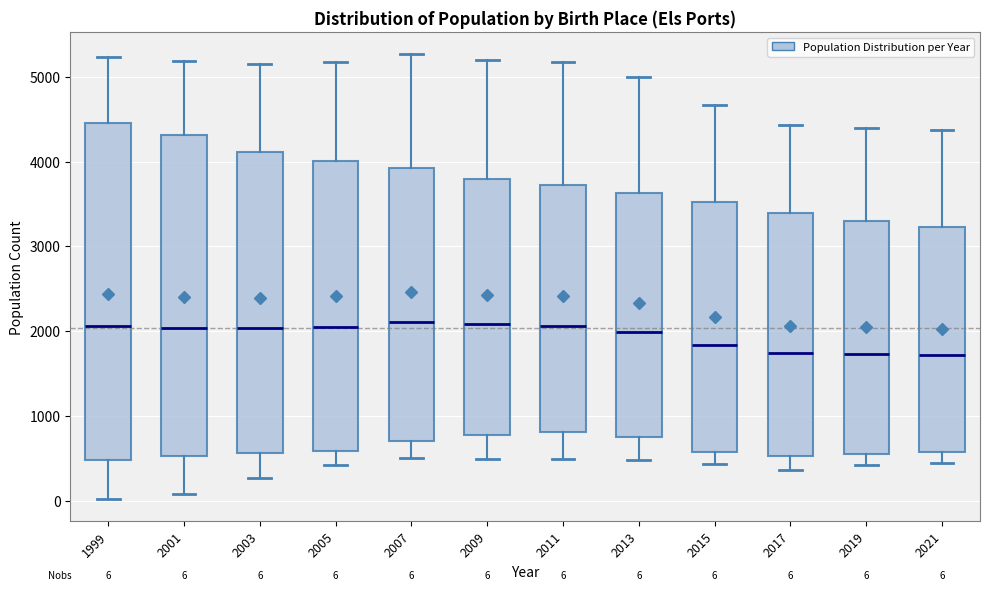

Which box is the tallest, from its lower edge to its upper edge?

1999